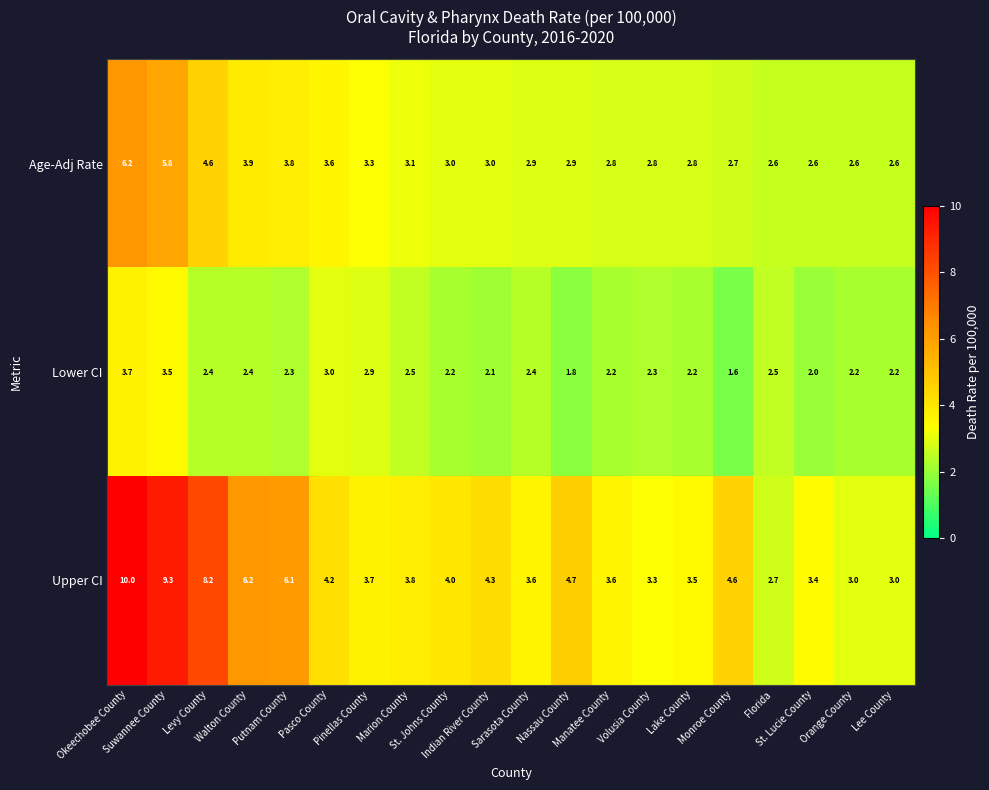

What is the spread (max minus min) of values at Marion County?

1.3